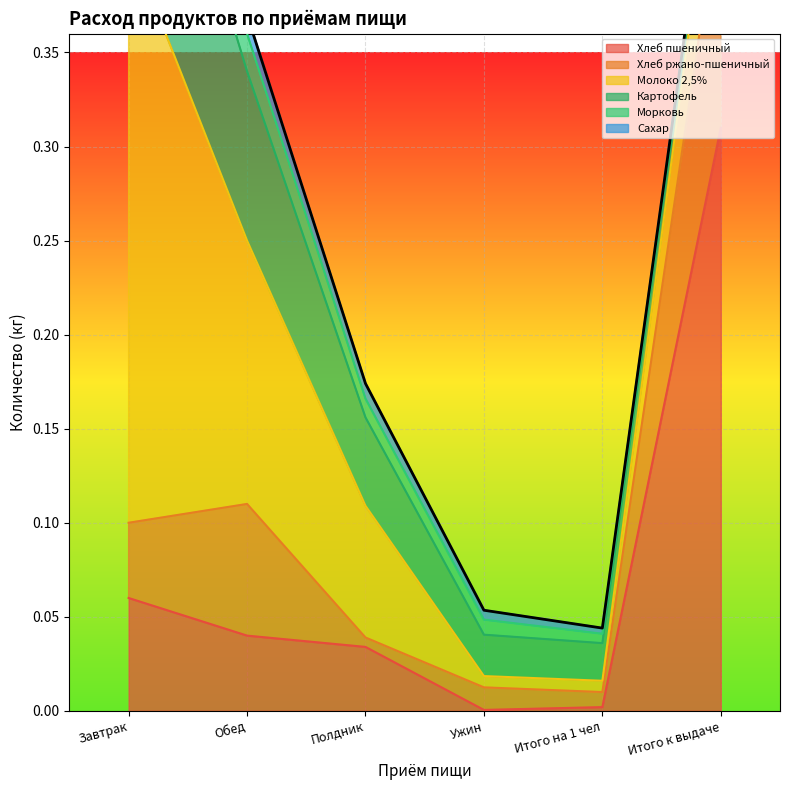

Count the number of categories in the chart.

6